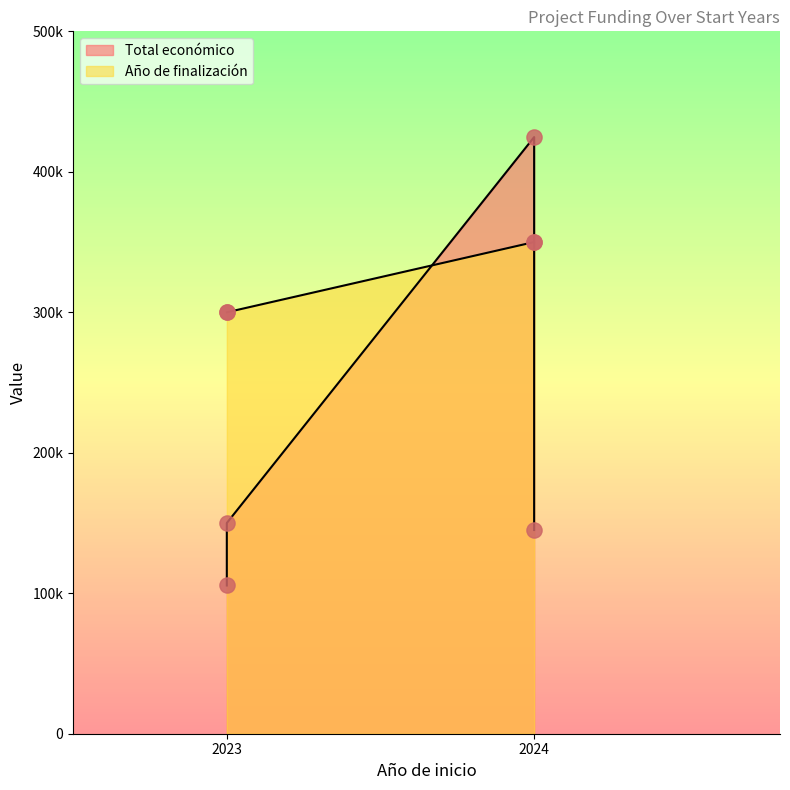

At how many categories does at least one series exceed 373128?

1